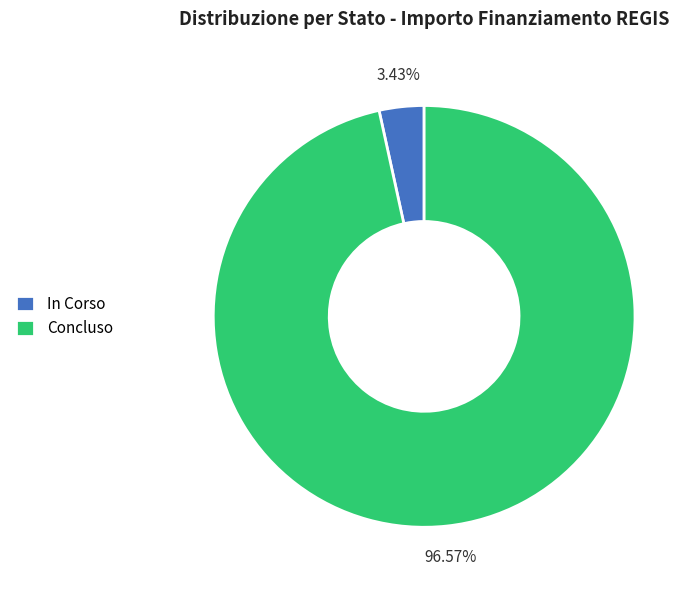

Count the number of slices in the pie.

2